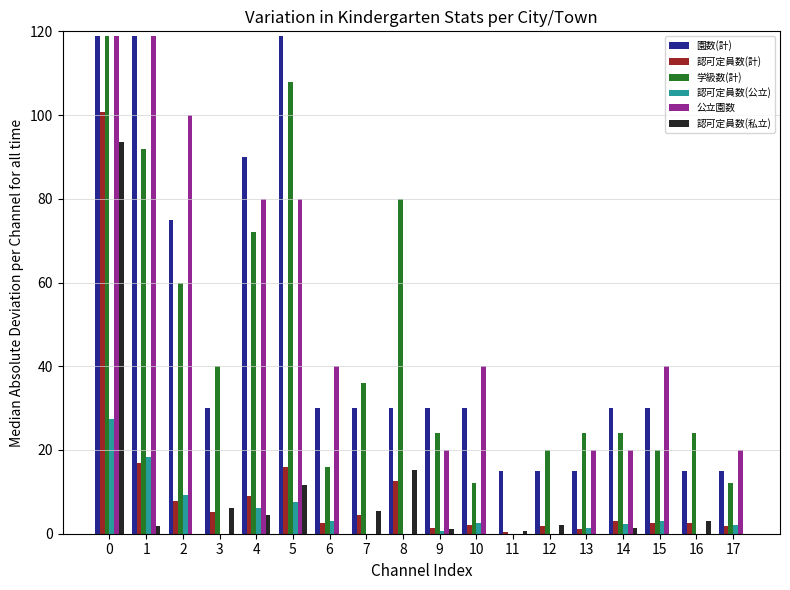

What is the total value across all series at 5?

342.0